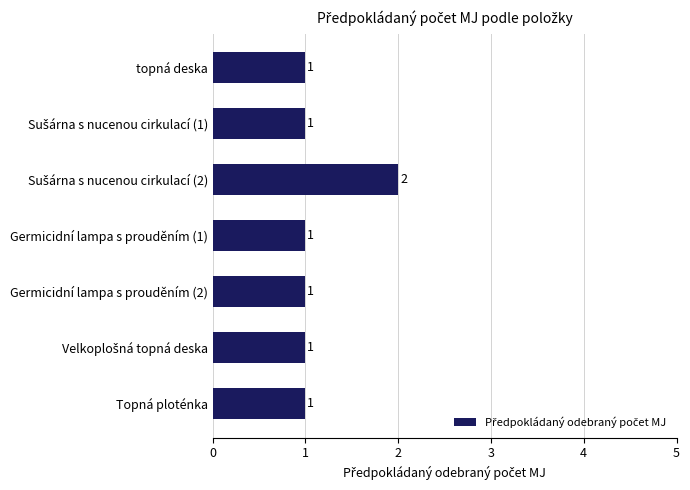

Approximately how many times larger is the value at Topná ploténka compared to topná deska?

1.0